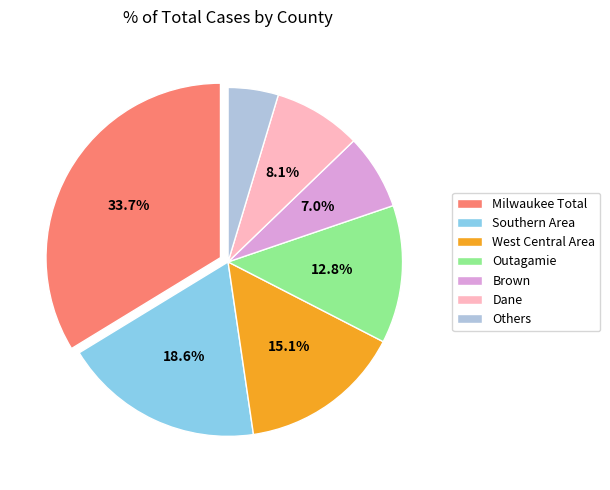

Do Outagamie and Southern Area together represent more than half of the pie?

No